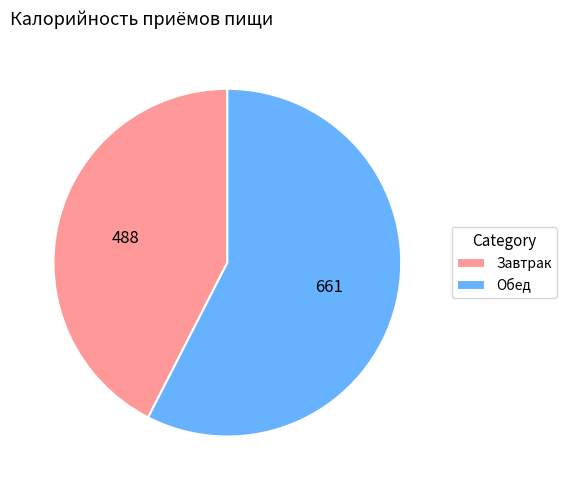

Rank the categories by value from lowest to highest.

Завтрак, Обед